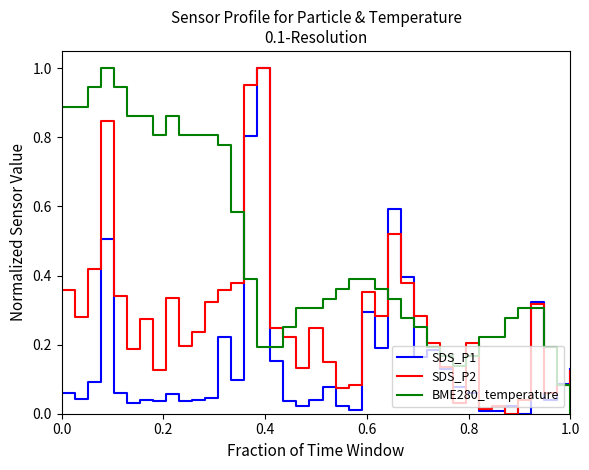

Which series has the largest total across all categories?

BME280_temperature